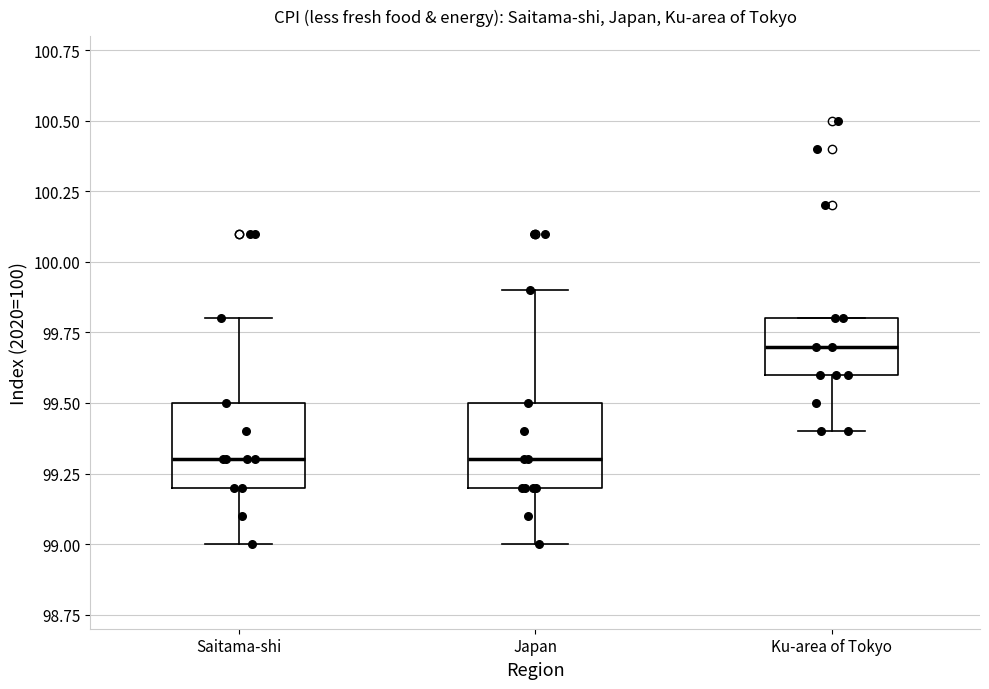

Reading left to right, transcribe this box plot: for each box, give where its median line is, the range the box spans, and where its two whiskers end, as read against the y-axis. The values are not printed on the chart, so give them approximately, as read against the axis.

Saitama-shi: median 99.3, box 99.2 to 99.5, whiskers 99.0 to 99.8
Japan: median 99.3, box 99.2 to 99.5, whiskers 99.0 to 99.9
Ku-area of Tokyo: median 99.7, box 99.6 to 99.8, whiskers 99.4 to 99.8